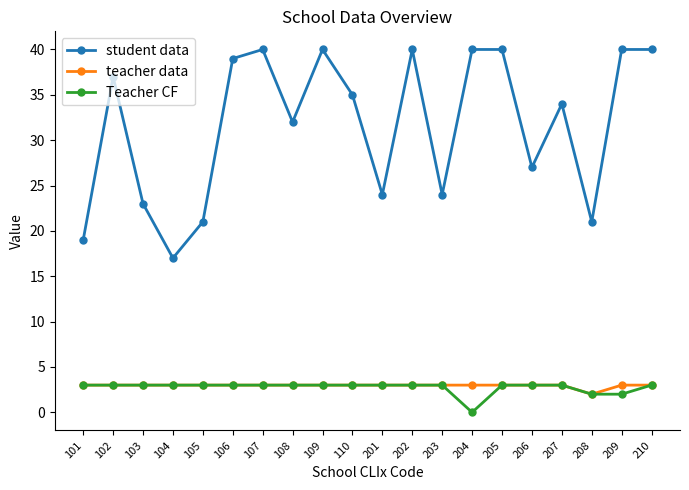

What is the sum of the teacher data values at 206 and 208?

5